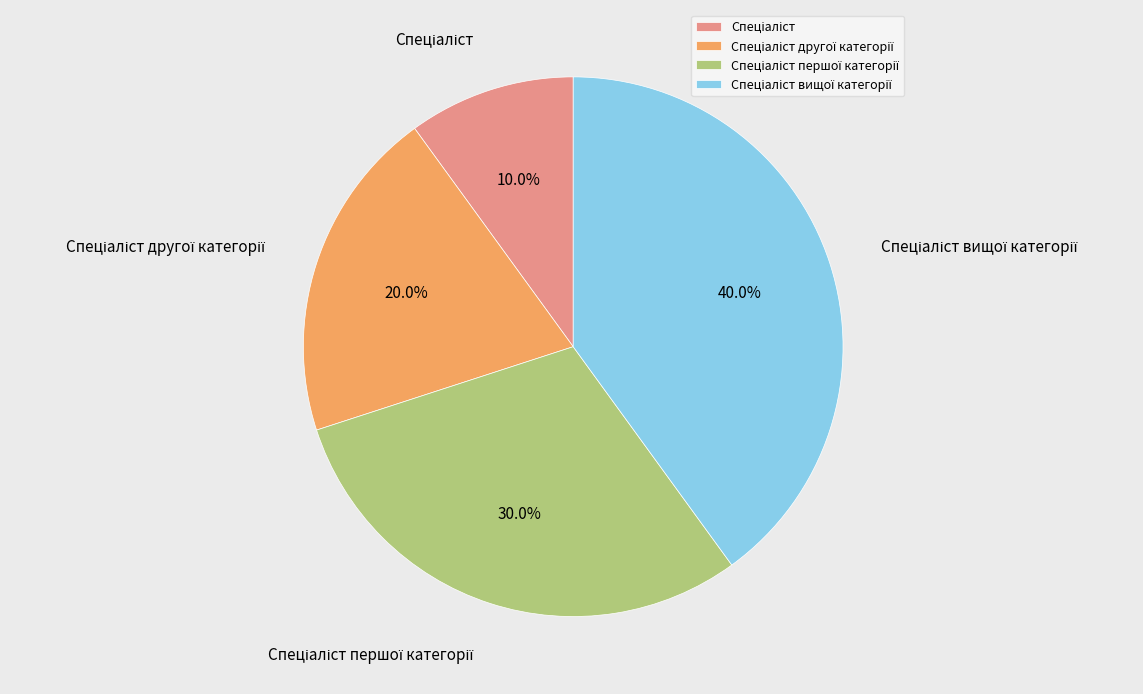

Is there a majority slice in this chart?

No